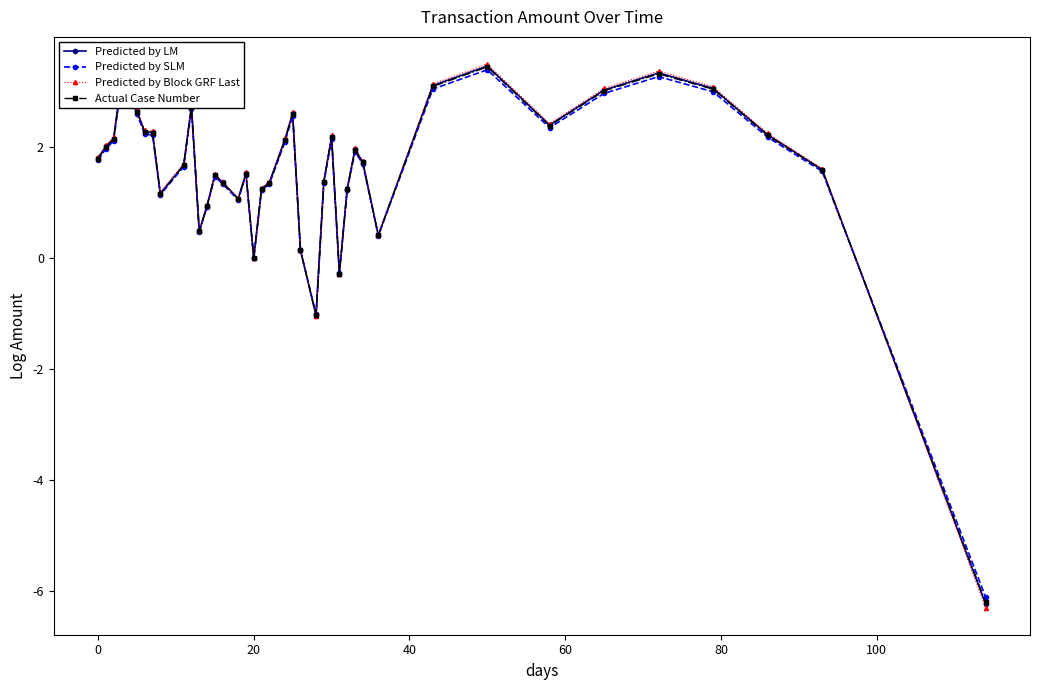

True or false: Predicted by LM has more than 0 points higher than both neighbors.

True